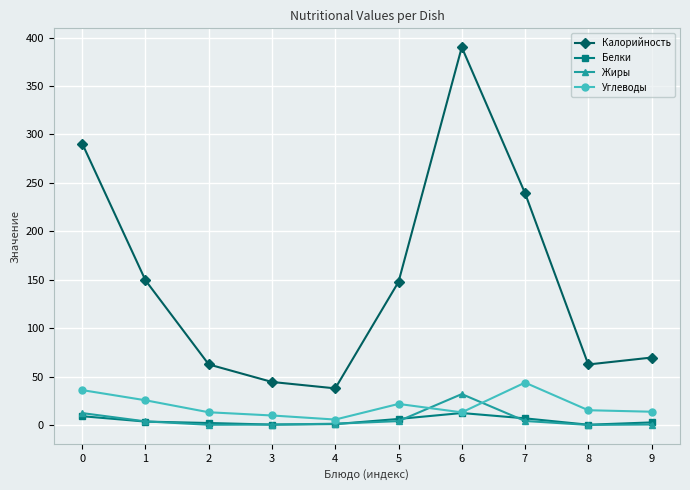

True or false: Калорийность and Жиры cross at least once.

False